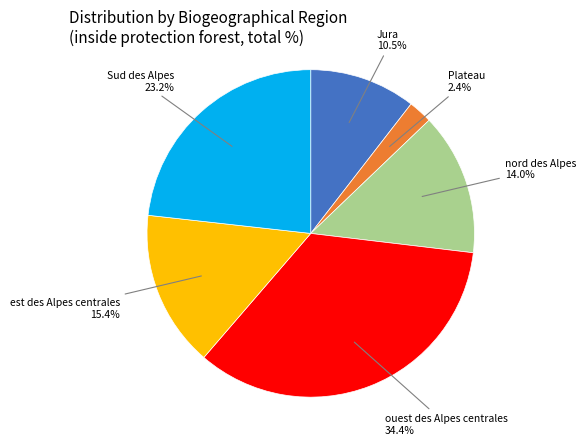

Rank the categories by value from highest to lowest.

ouest des Alpes centrales, Sud des Alpes, est des Alpes centrales, nord des Alpes, Jura, Plateau